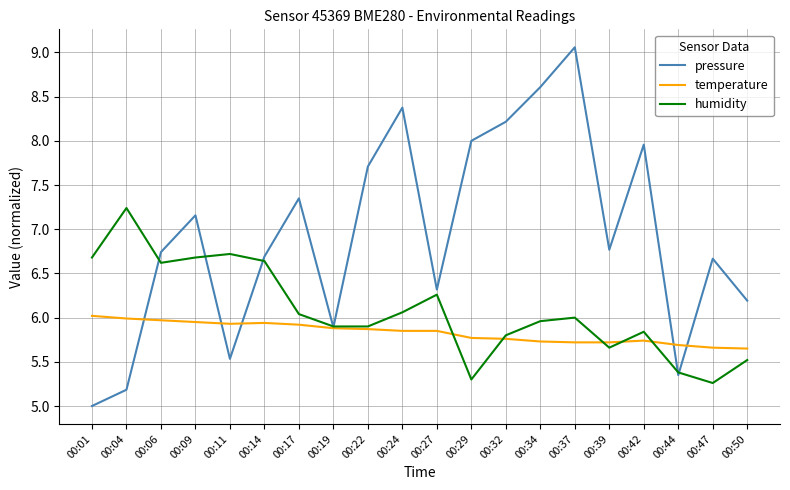

At 00:37, list the series in order from smallest to largest.

temperature, humidity, pressure